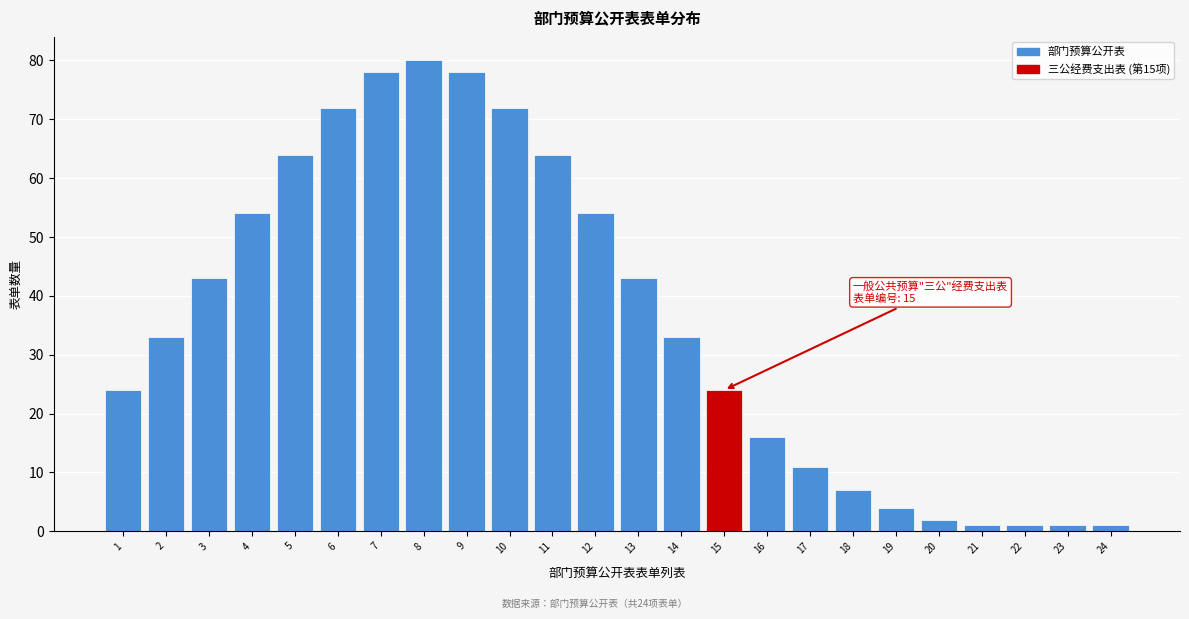

Reading right to left, transcribe all the data shown in this chart.

1	1	1	1	2	4	7	11	16	24	33	43	54	64	72	78	80	78	72	64	54	43	33	24